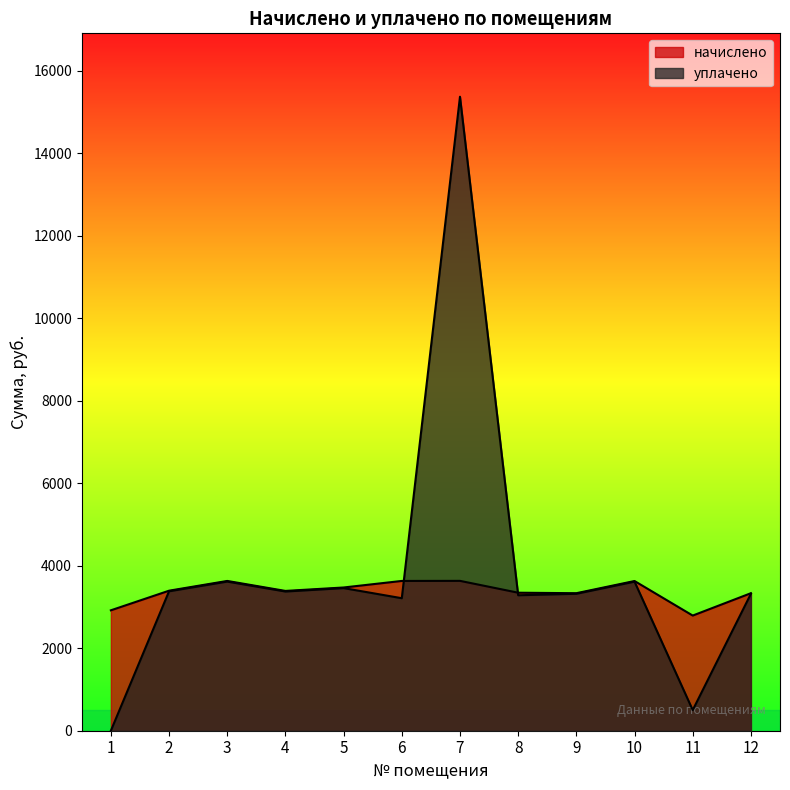

At how many categories does at least one series exceed 12895?

1